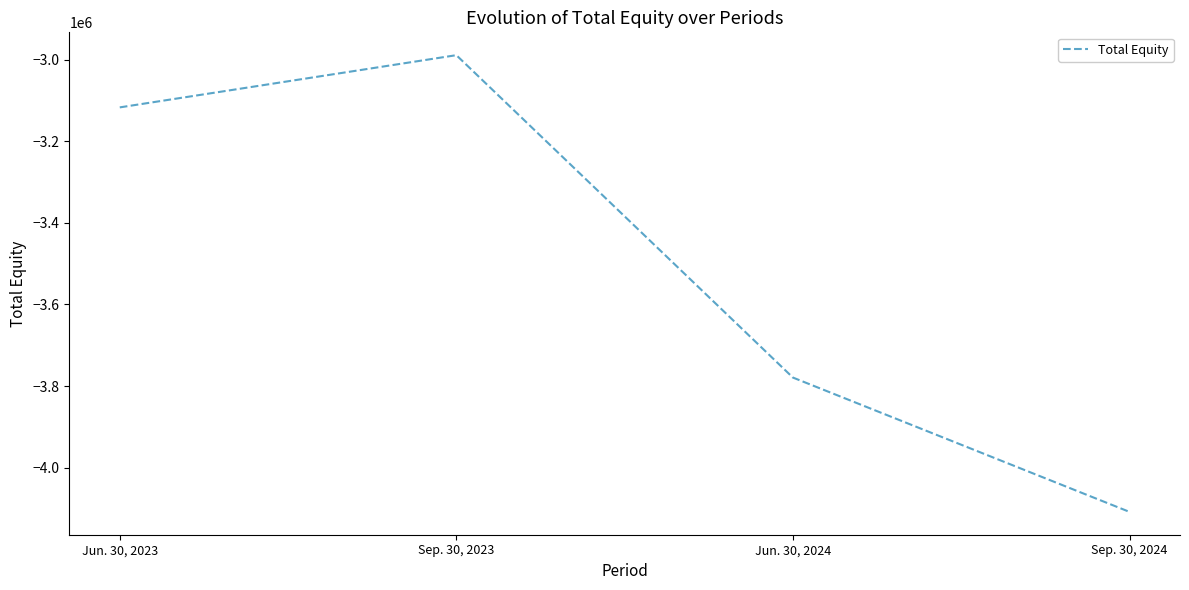

What value does the data have at Jun. 30, 2023, to the nearest 10?

-3117180